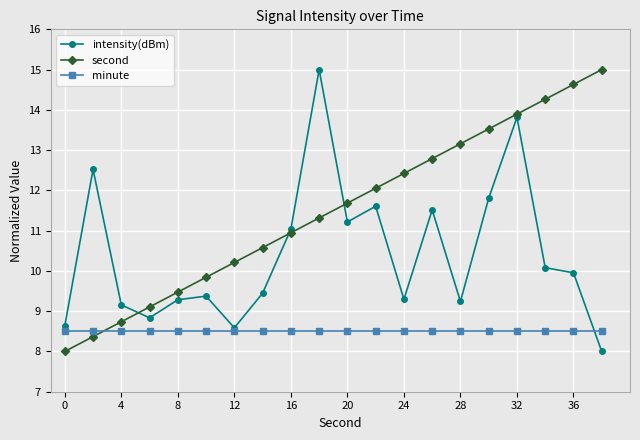

What is the average value of the second series?

11.5